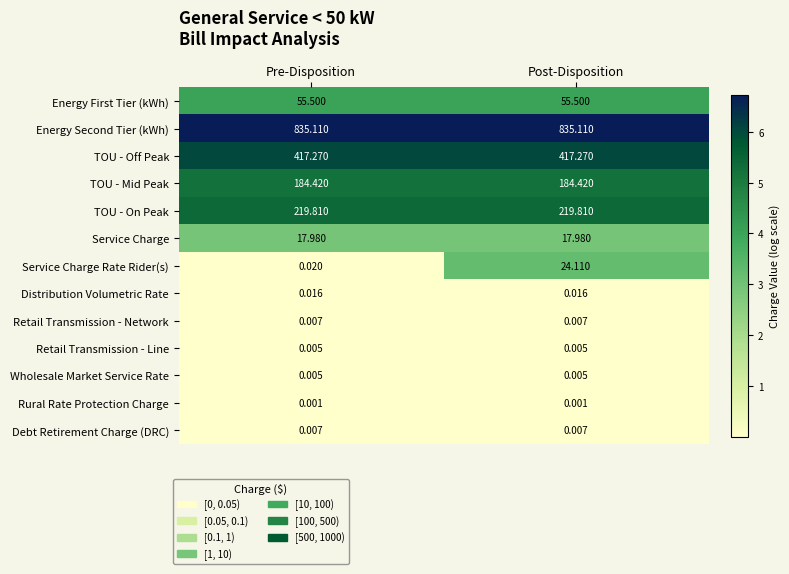

What is the total value across all series at Post-Disposition?

1754.2